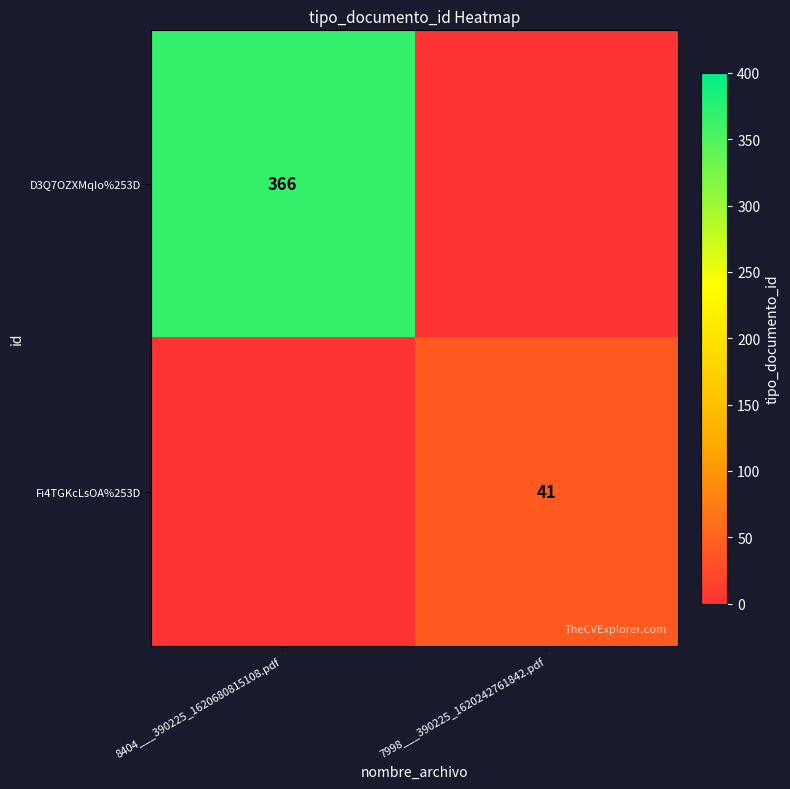

True or false: D3Q7OZXMqIo%253D has a value of 366 at 8404___390225_1620680815108.pdf.

True